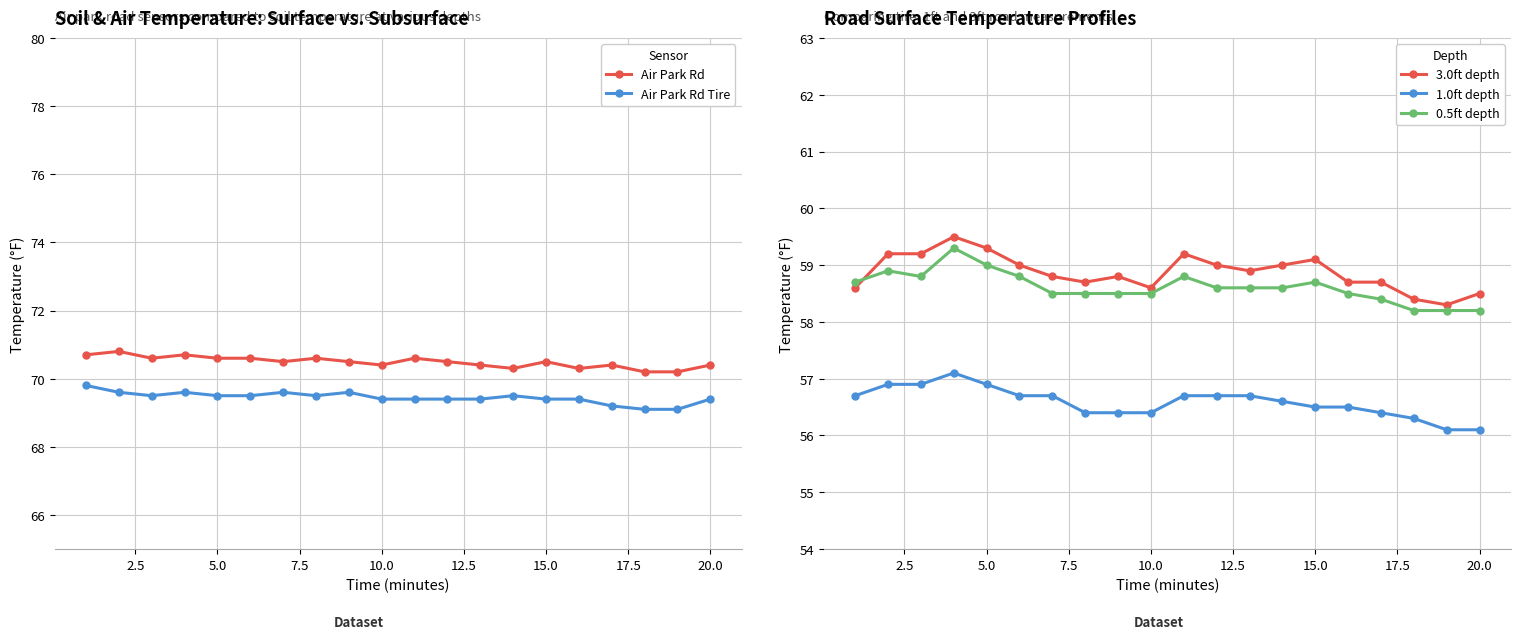

Count the 1.0ft depth values in the range 56 to 57.

19